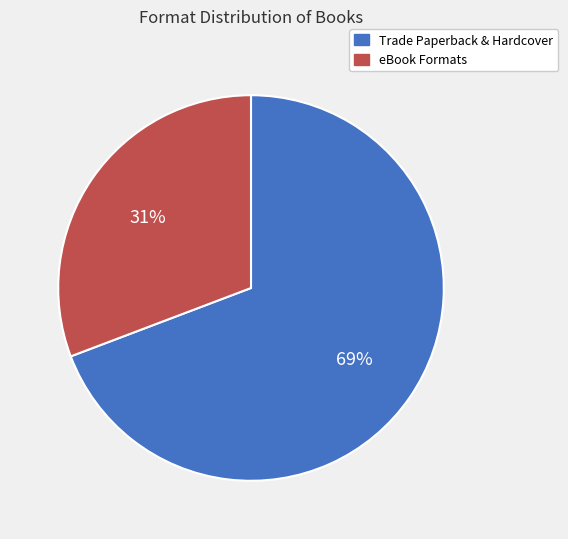

To the nearest percent, what is the difference between the eBook Formats and Trade Paperback & Hardcover slice percentages?

38%